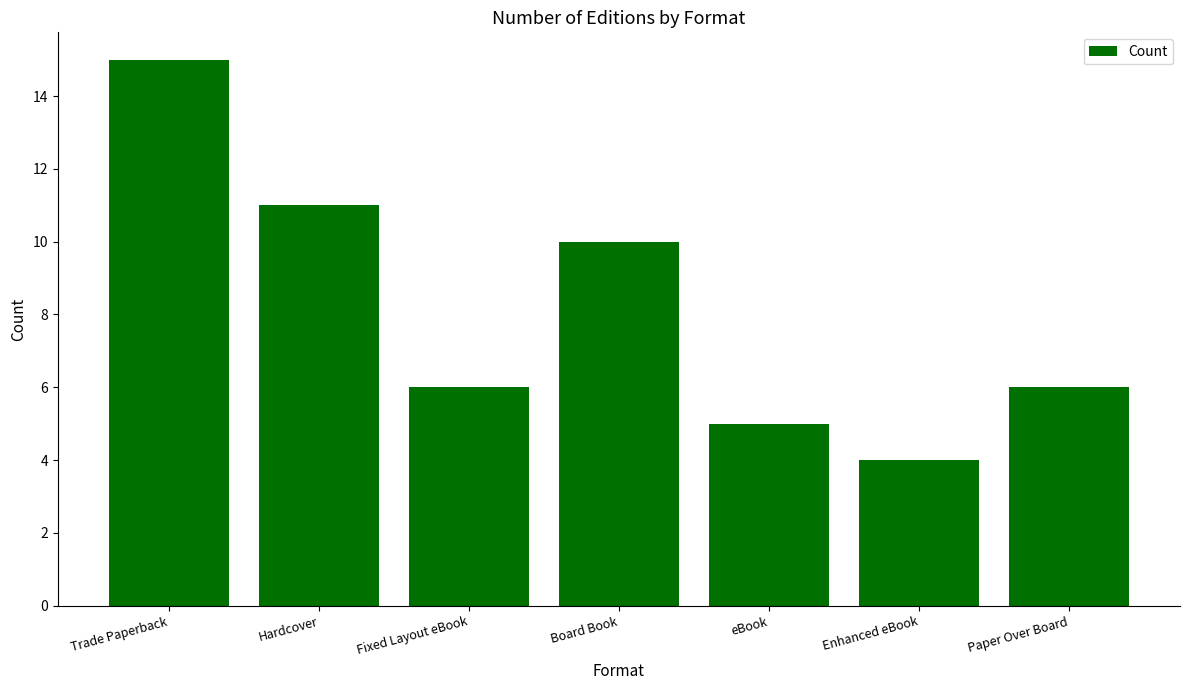

Reading left to right, transcribe all the data shown in this chart.

Trade Paperback=15	Hardcover=11	Fixed Layout eBook=6	Board Book=10	eBook=5	Enhanced eBook=4	Paper Over Board=6